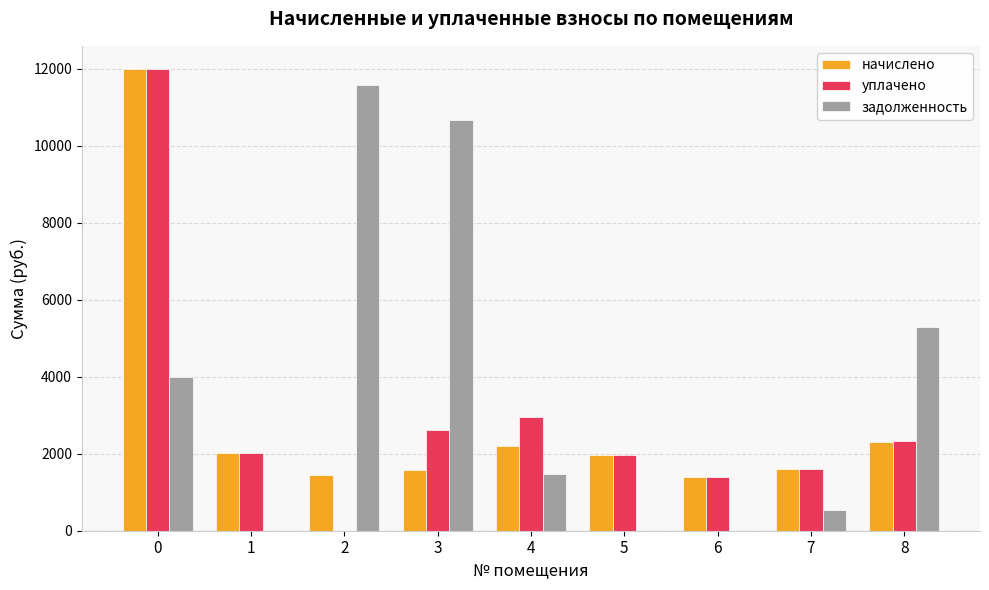

What is the highest value of the уплачено series?

11998.8